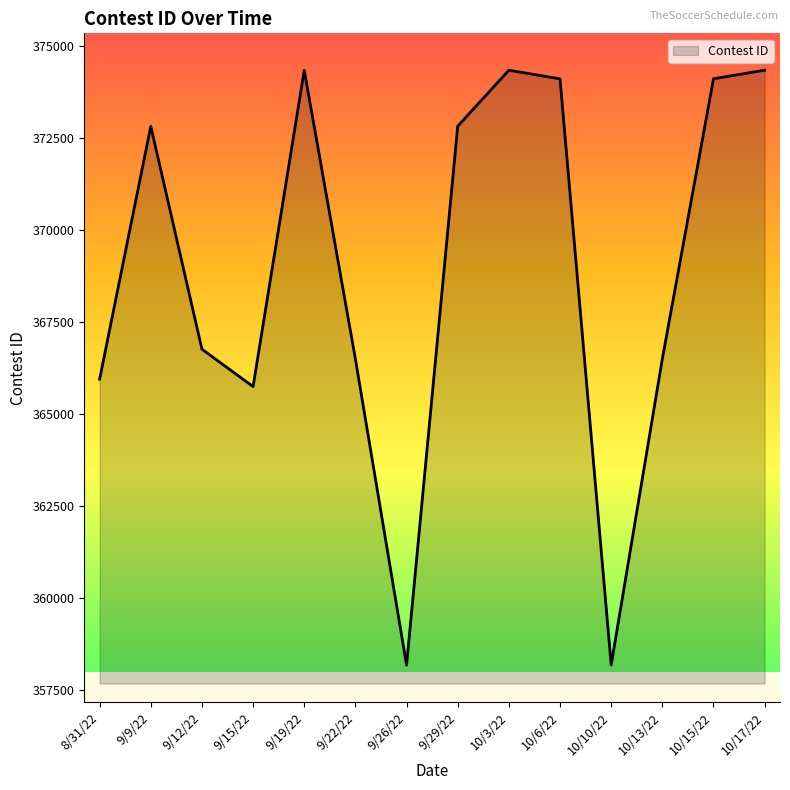

The chart shows a value of 365949 at 8/31/22. True or false?

True